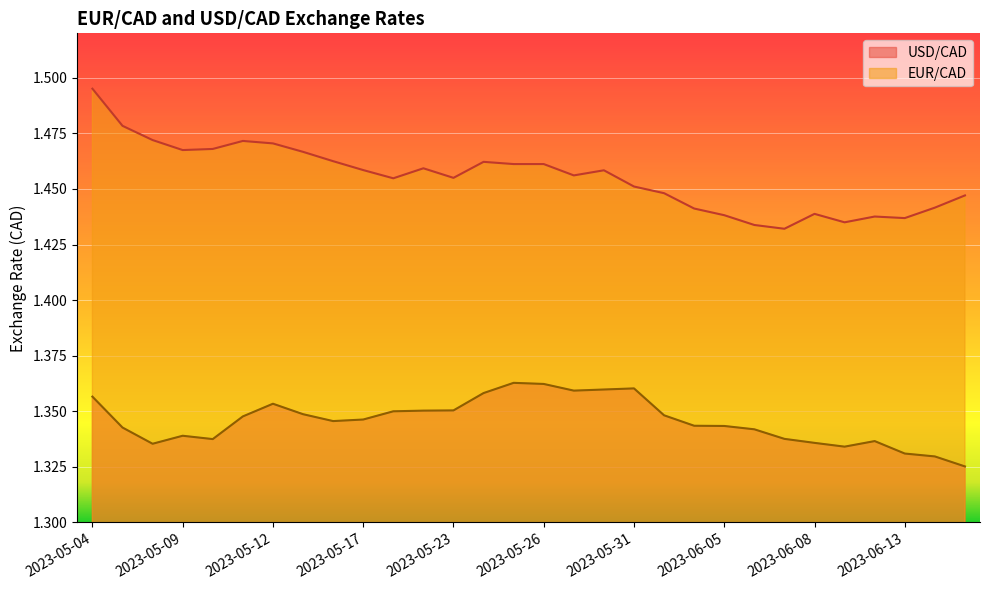

What is the sum of all USD/CAD values?

40.4